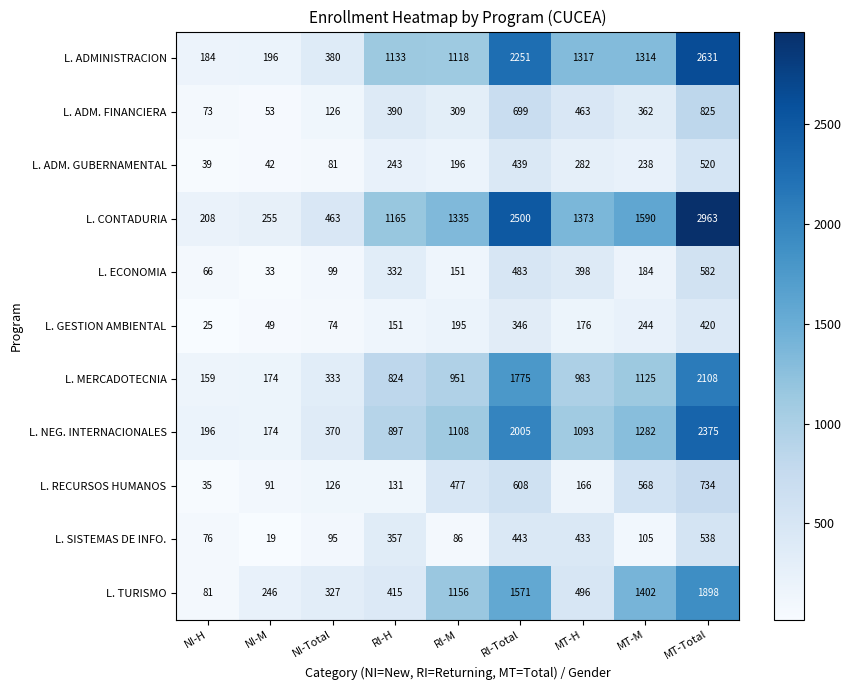

What is the sum of all L. GESTION AMBIENTAL values?

1680